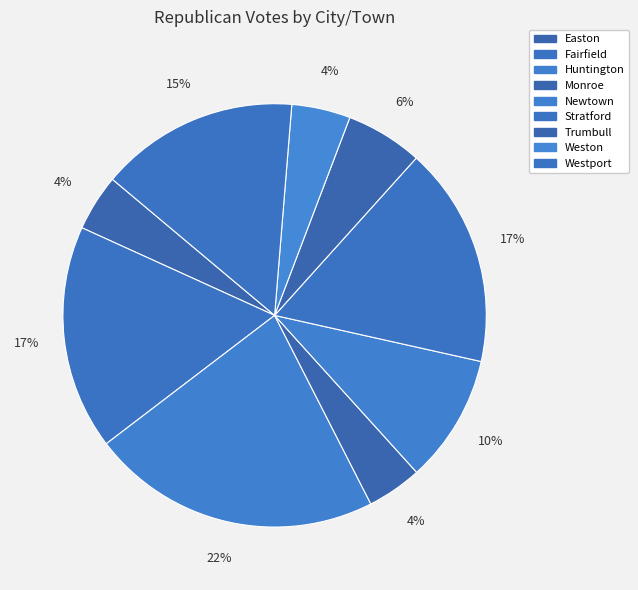

What is the change in value from Newtown to Stratford?

+171